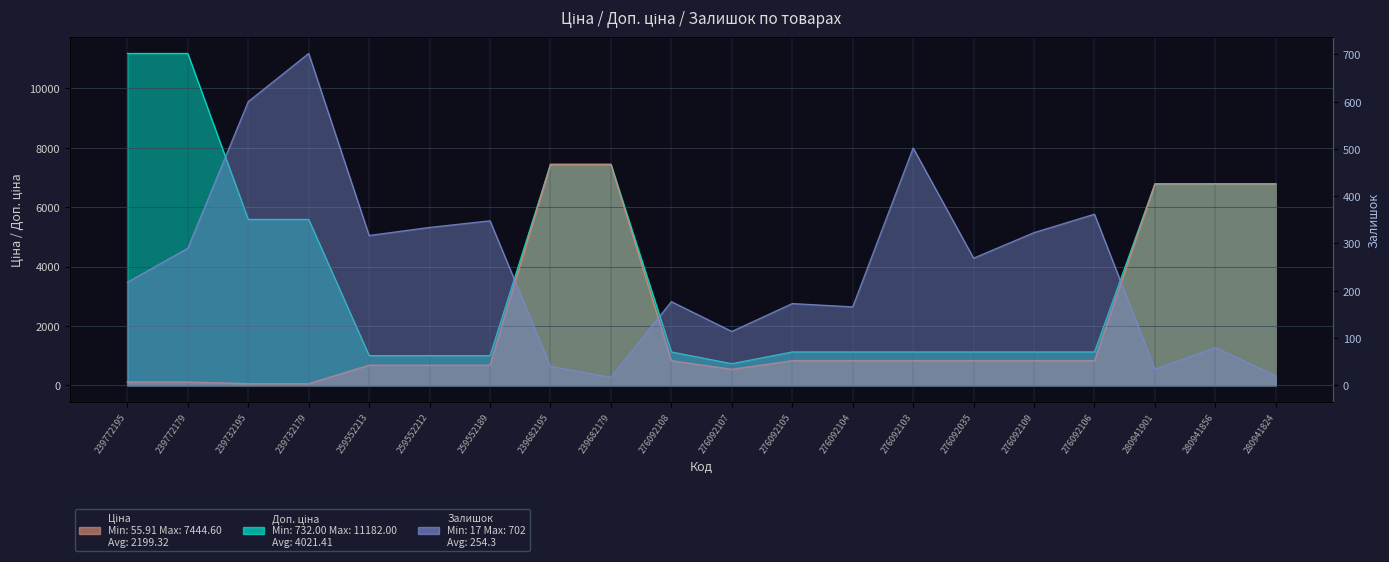

What is the approximate value of Ціна at 280941901?

6787.1